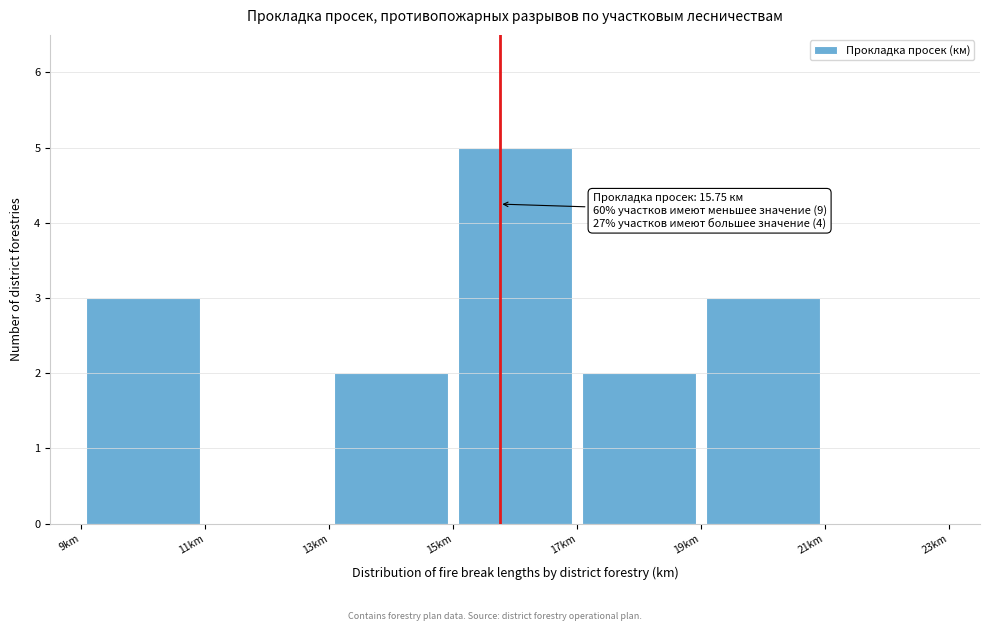

Which range on the x-axis has the tallest bar?

15 to 17